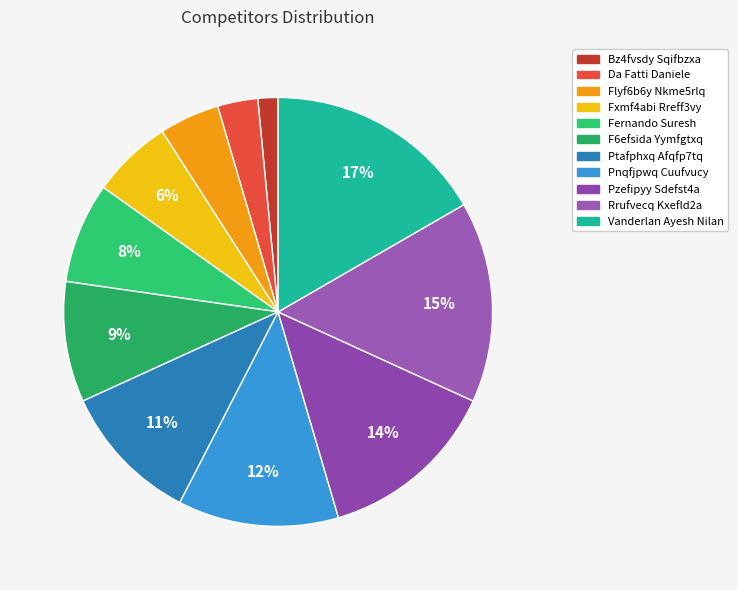

To the nearest percent, what is the difference between the largest and smallest slice percentages?

15%